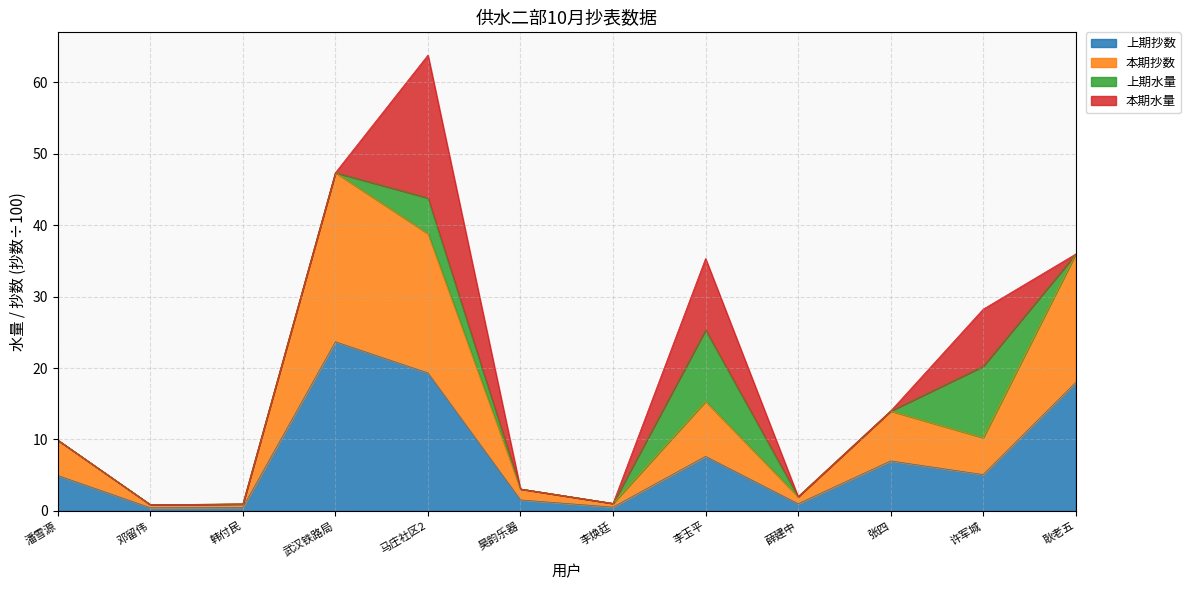

What are all the series names shown in the legend?

上期抄数, 本期抄数, 上期水量, 本期水量